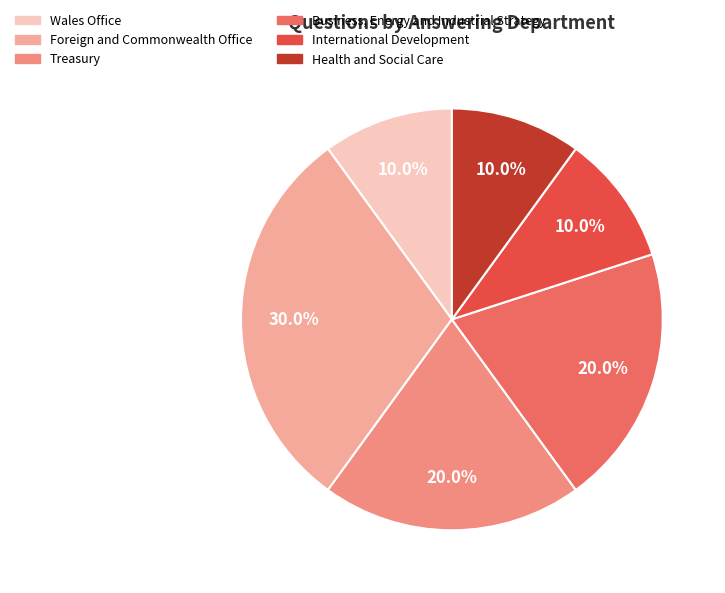

How many segments does this pie chart have?

6